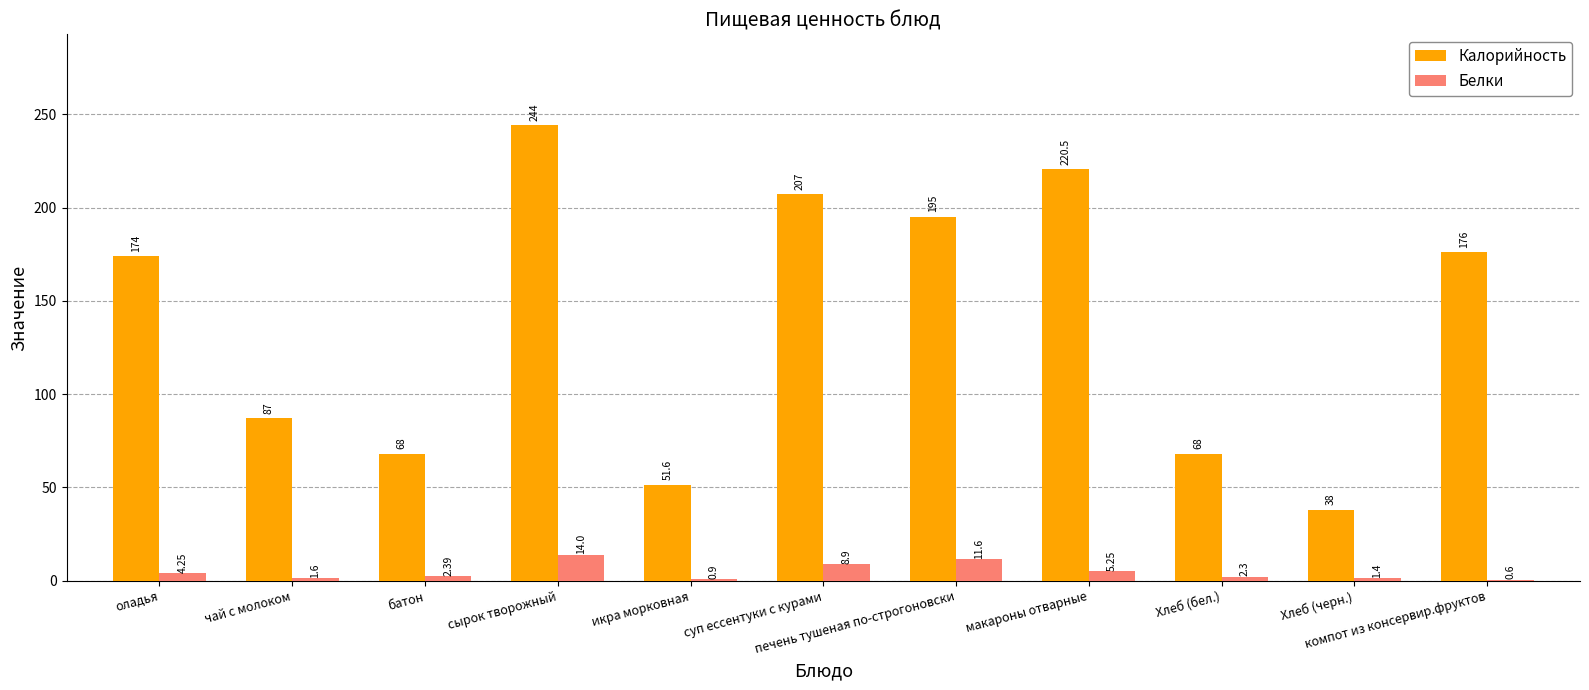

At which category is the sum across all series the highest?

сырок творожный